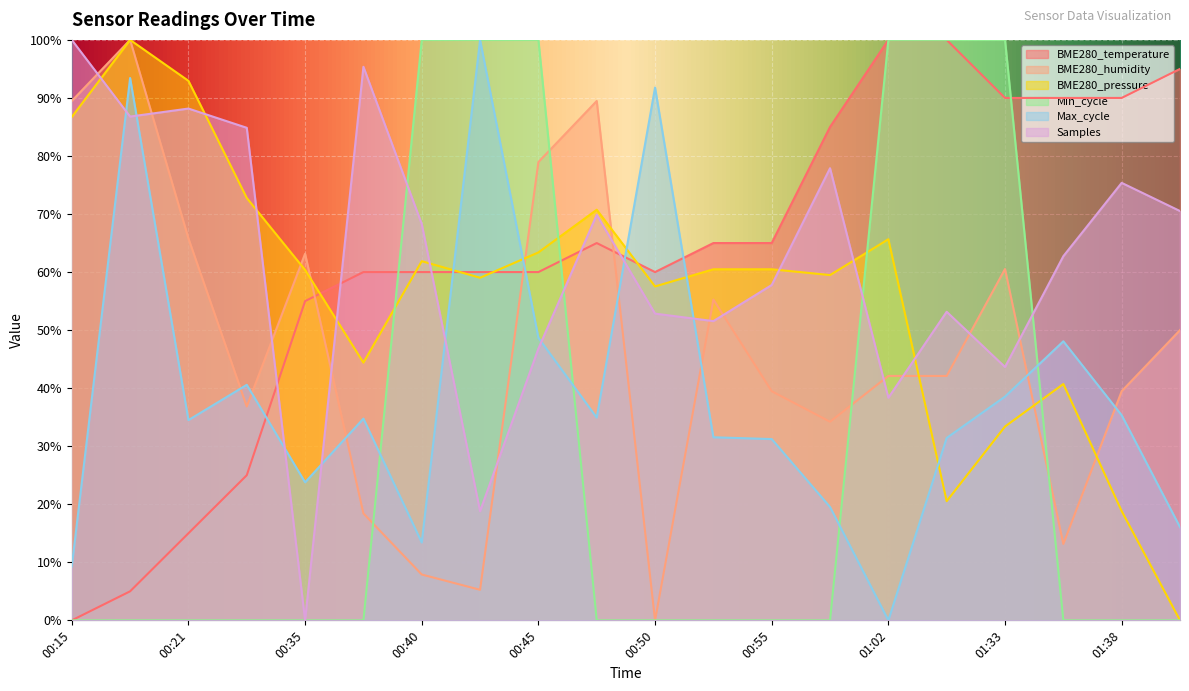

Is the value of BME280_humidity at 00:35 greater than the value of Min_cycle at 00:21?

Yes